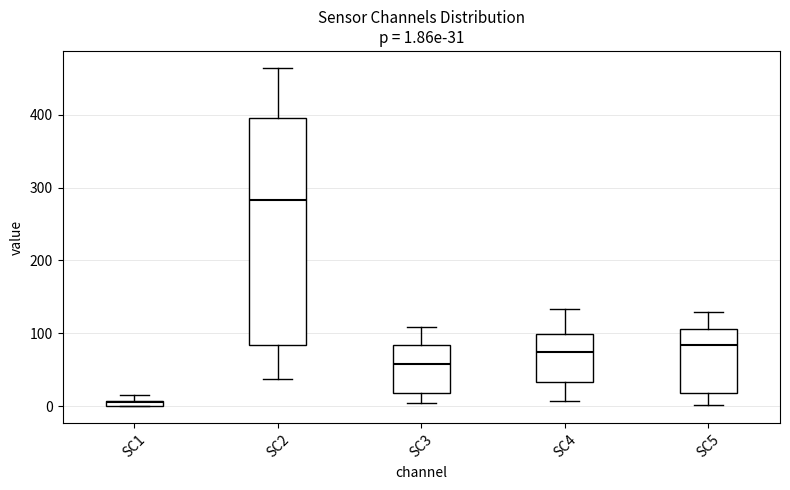

Which box is the tallest, from its lower edge to its upper edge?

SC2